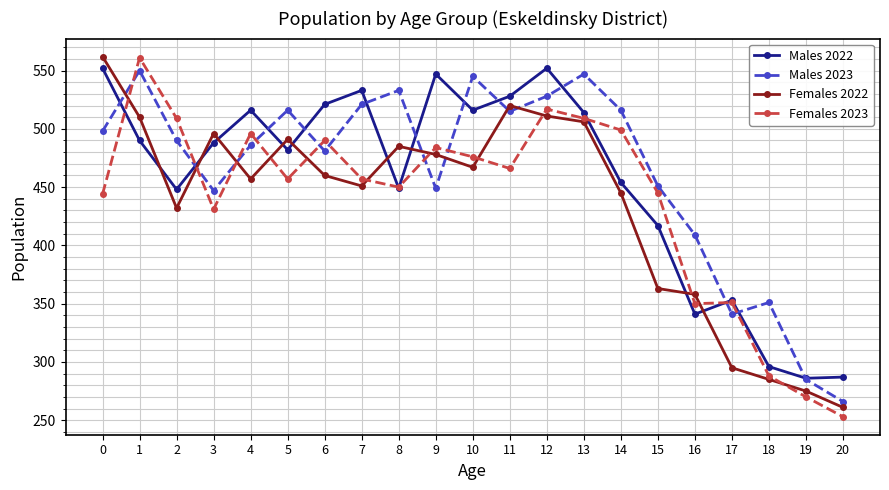

Where is the first local minimum for Males 2022?

2